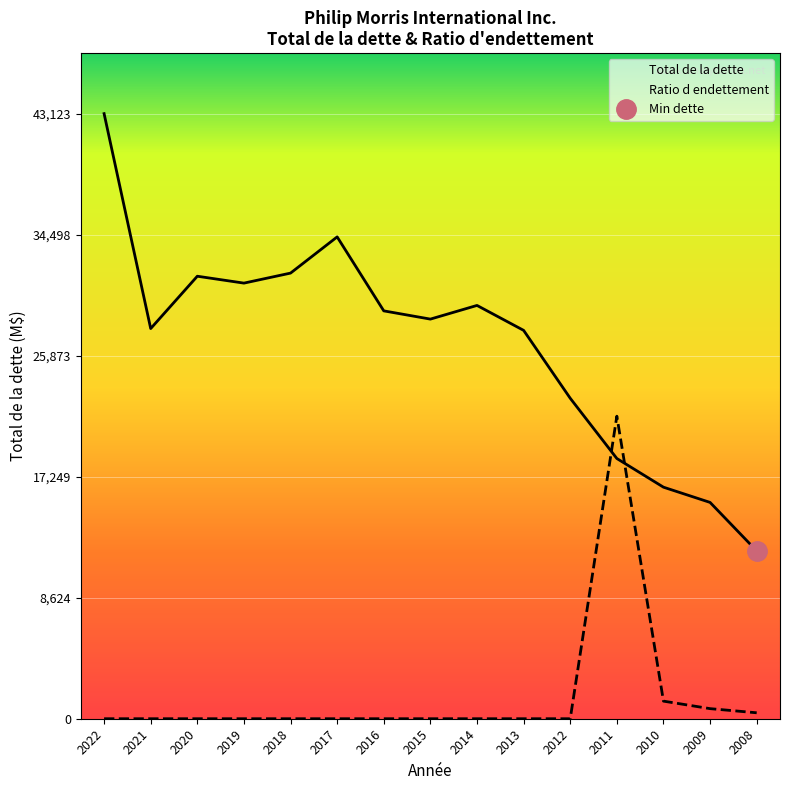

Reading left to right, transcribe all the data shown in this chart.

Total de la dette: 2022=43123.0	2021=27806.0	2020=31536.0	2019=31045.0	2018=31759.0	2017=34339.0	2016=29067.0	2015=28480.0	2014=29455.0	2013=27678.0	2012=22839.0	2011=18545.0	2010=16502.0	2009=15416.0	2008=11961.0
Ratio d endettement: 2022=0.0	2021=0.0	2020=0.0	2019=0.0	2018=0.0	2017=0.0	2016=0.0	2015=0.0	2014=0.0	2013=0.0	2012=0.0	2011=21561.5	2010=1254.1	2009=718.9	2008=423.3